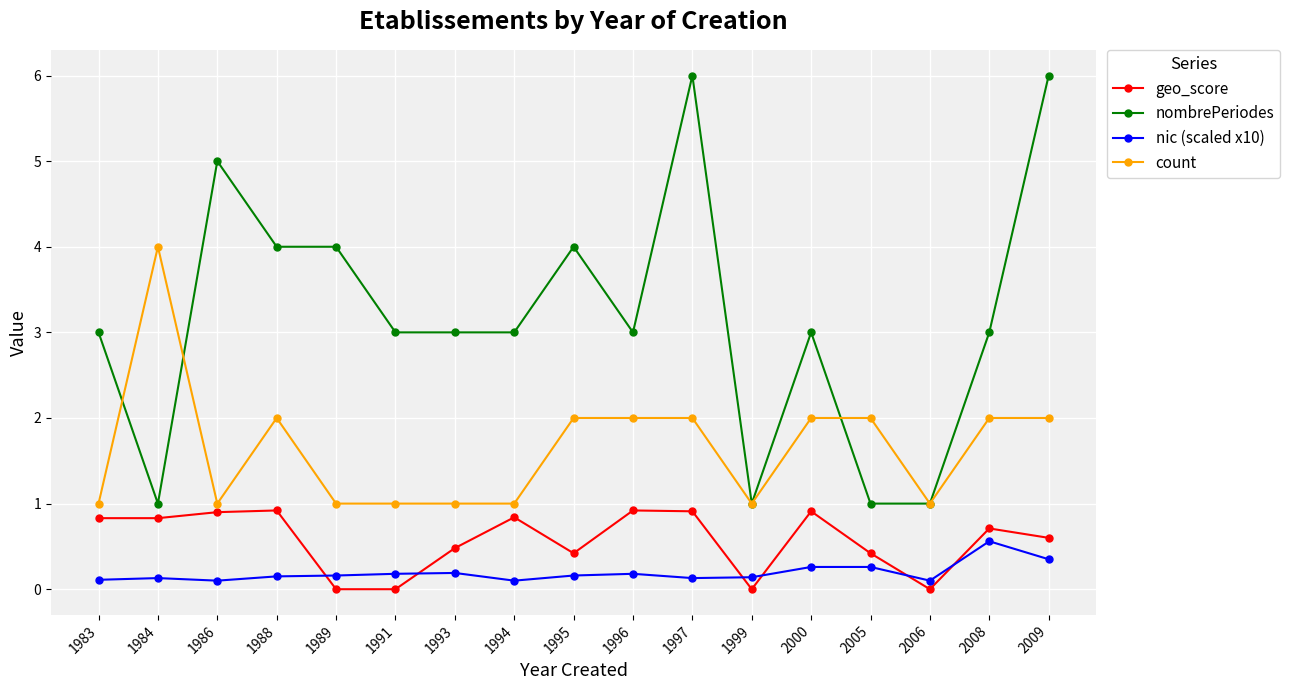

True or false: count has a value of 0.2 at 1994.

False